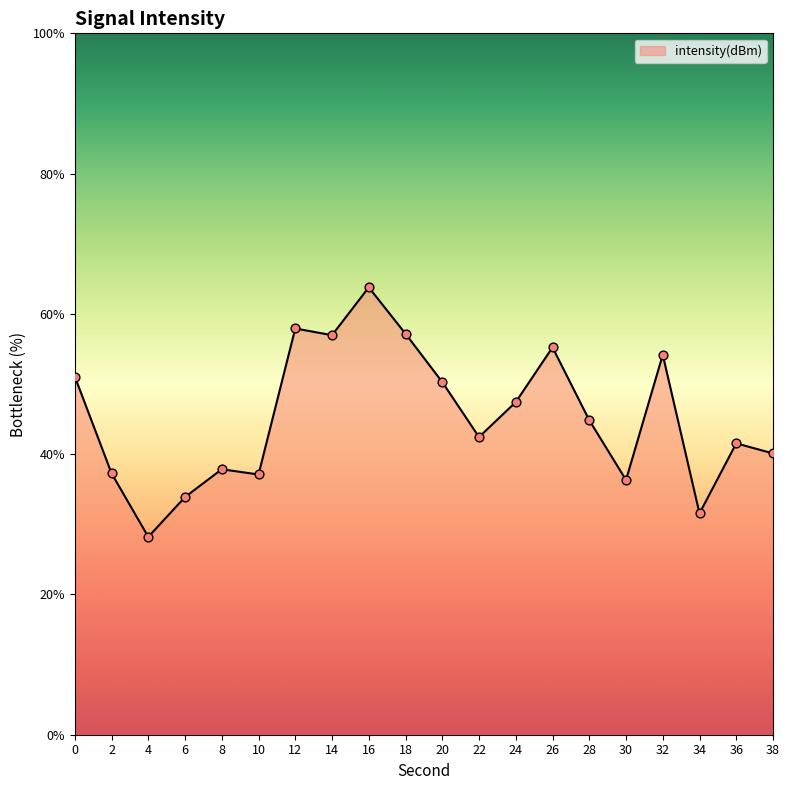

What is the change in value from 2 to 34?

-5.7